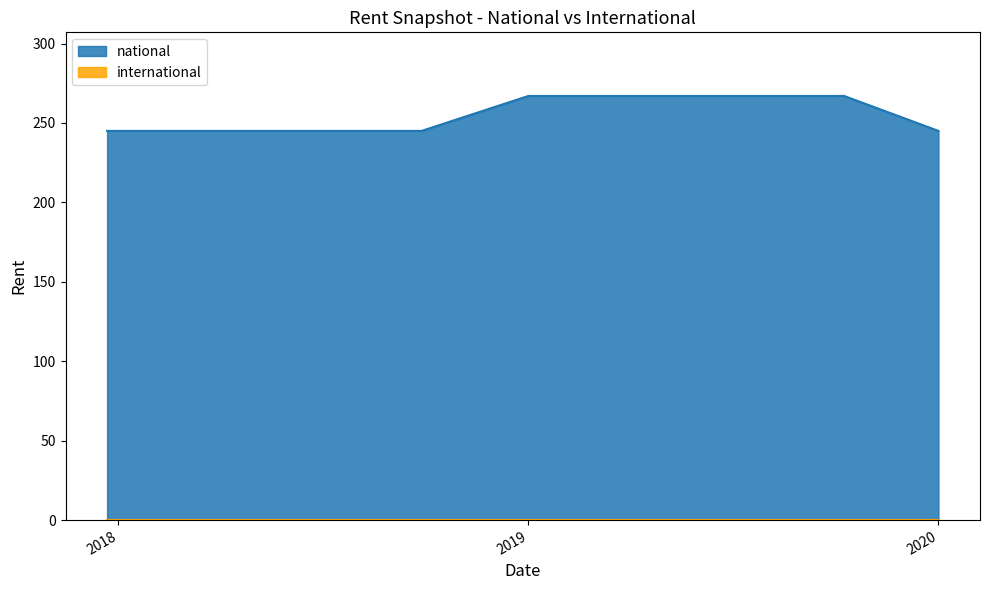

What is the sum of all values?

2293